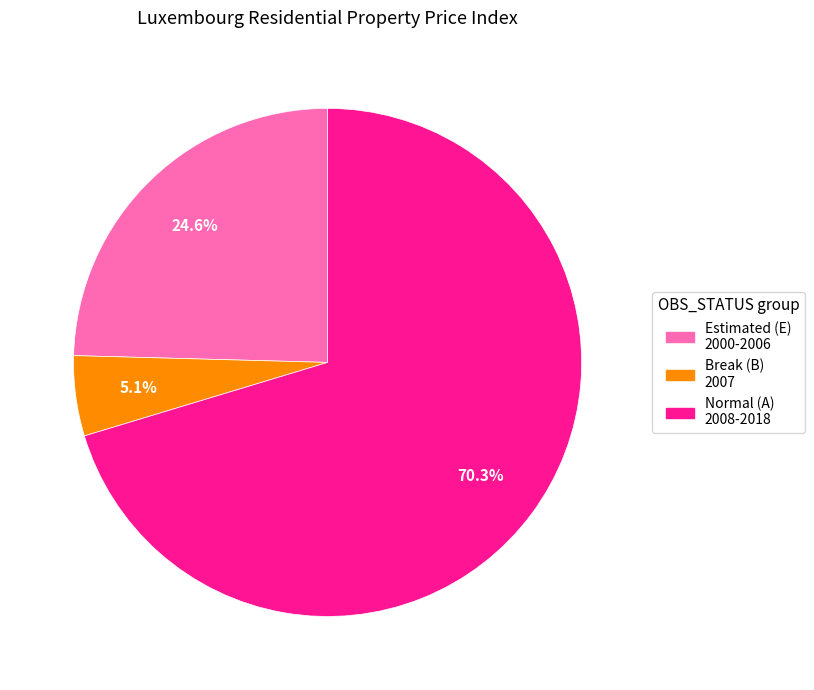

Is there a majority slice in this chart?

Yes